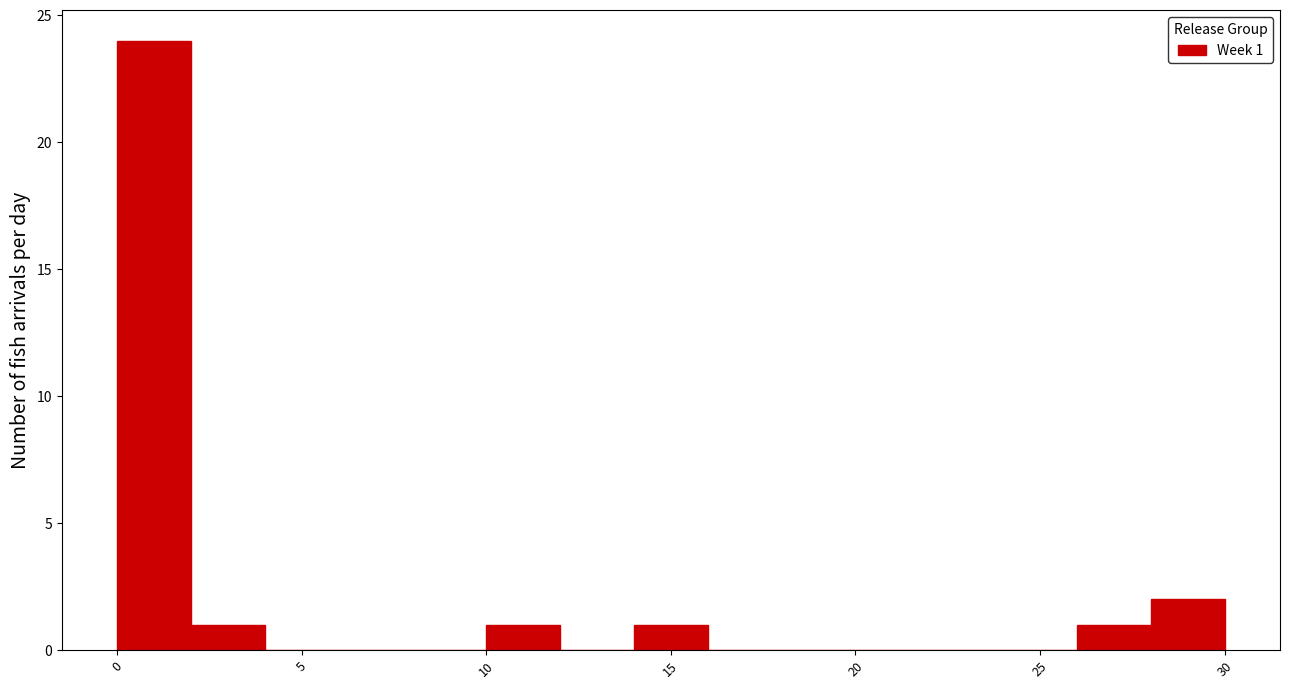

Which range on the x-axis has the tallest bar?

0 to 2